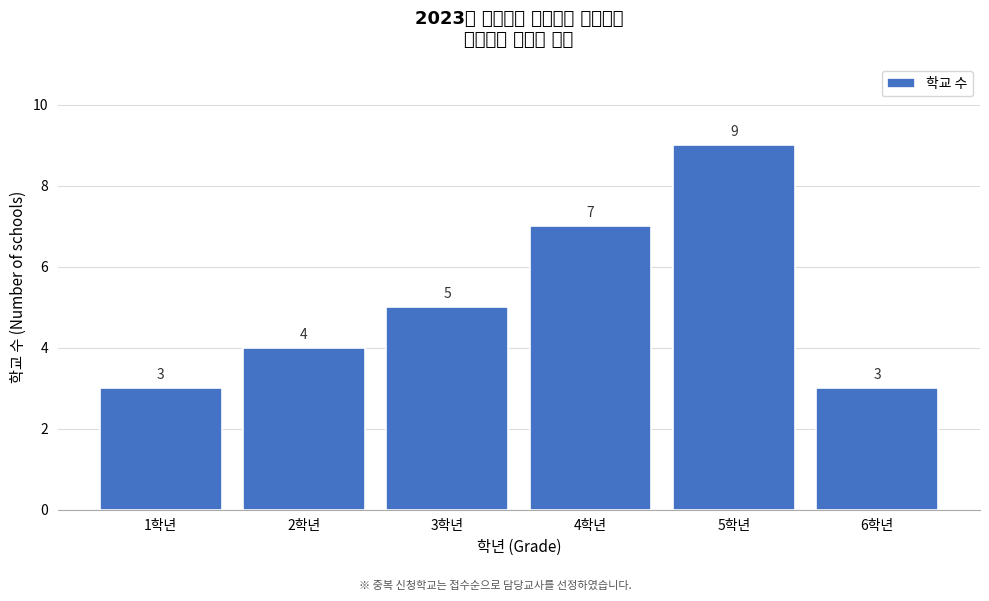

Reading left to right, transcribe all the data shown in this chart.

3	4	5	7	9	3